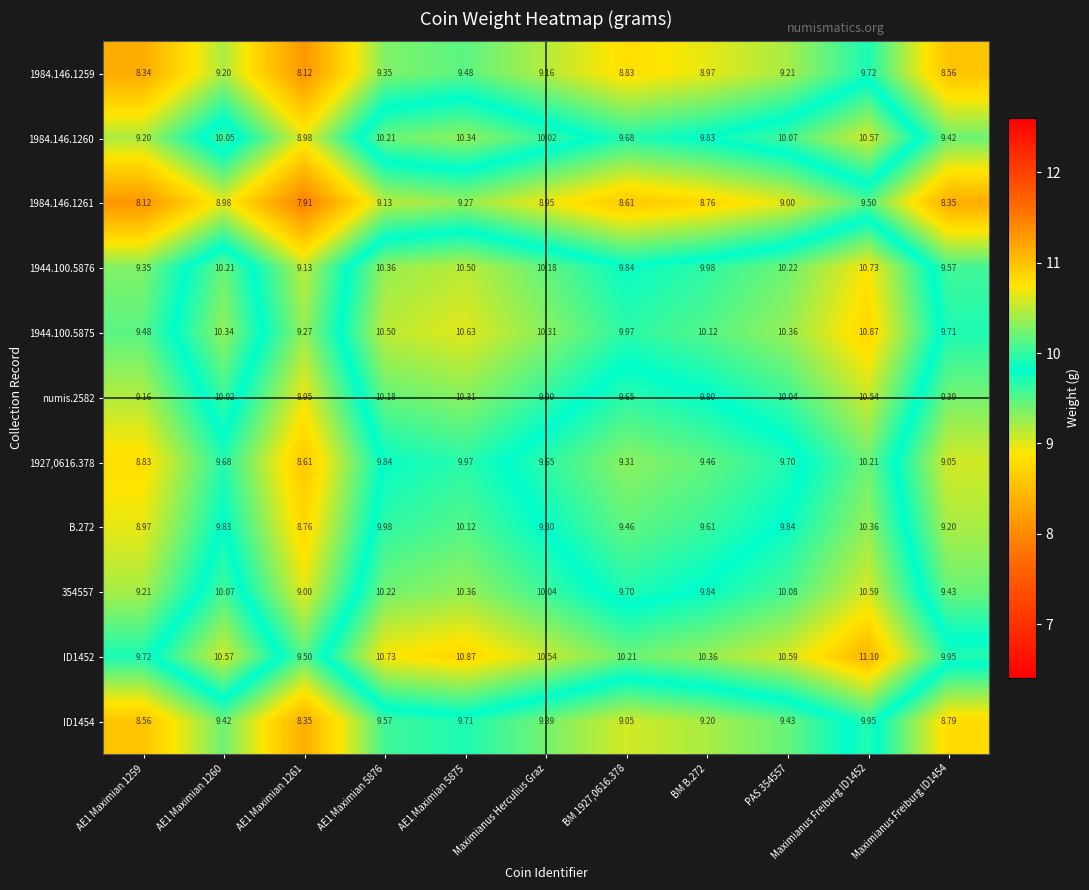

Is the value of ID1452 at Maximianus Freiburg ID1454 greater than the value of B.272 at AE1 Maximian 1261?

Yes